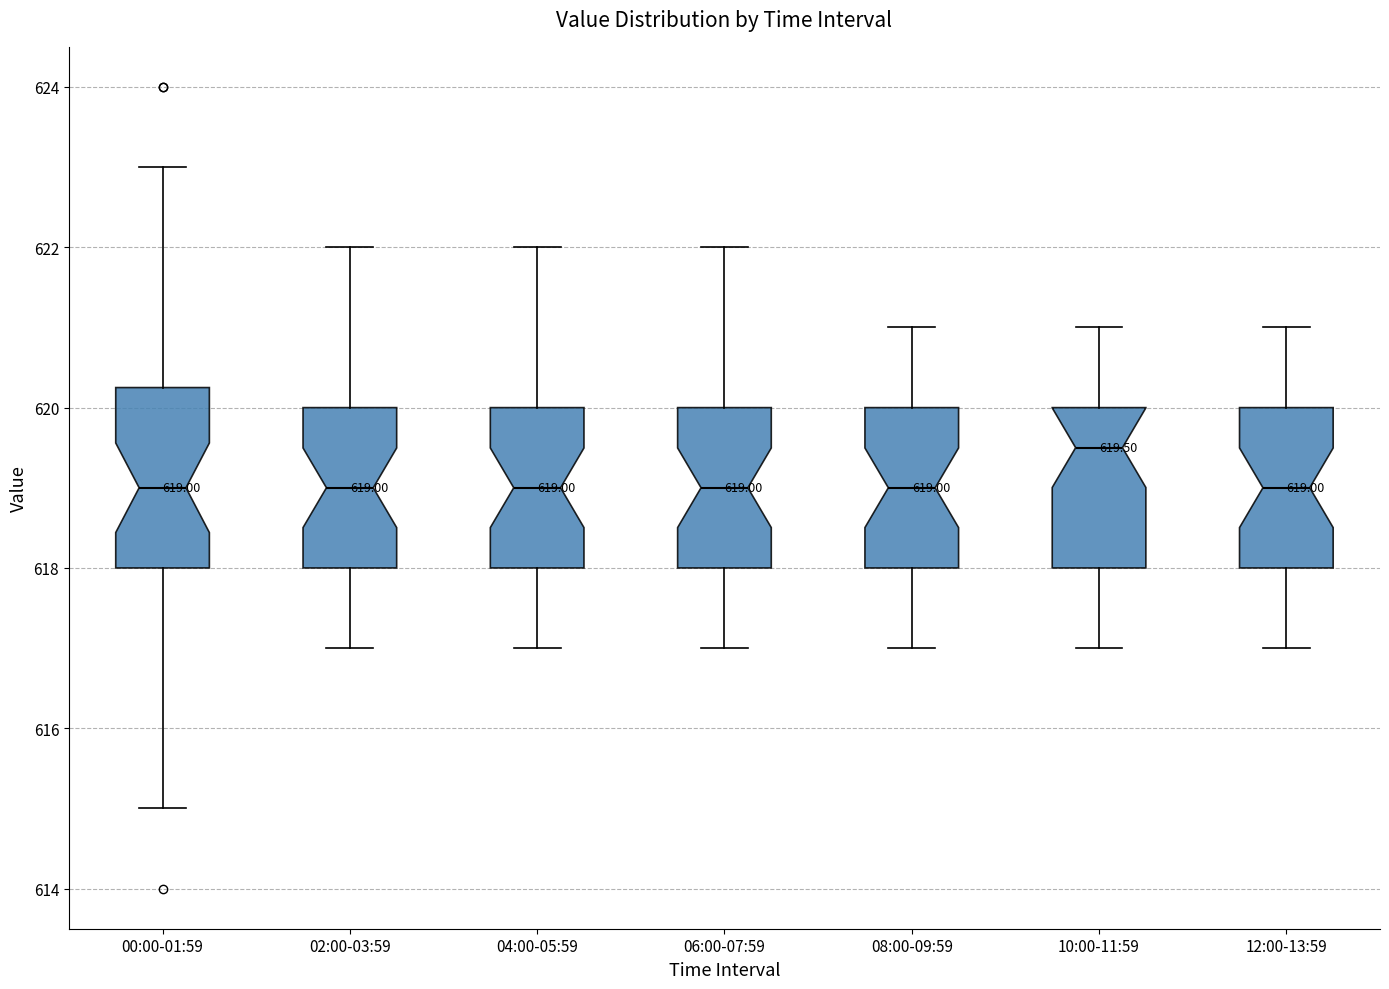

Which box is the tallest, from its lower edge to its upper edge?

00:00-01:59